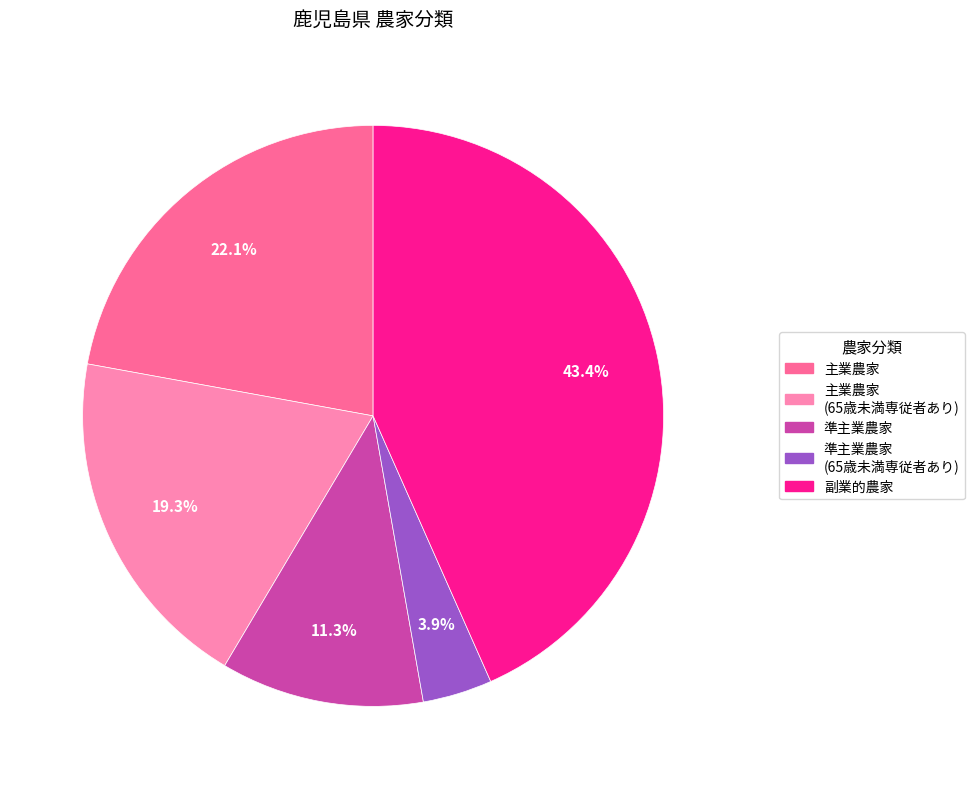

Count the number of slices in the pie.

5